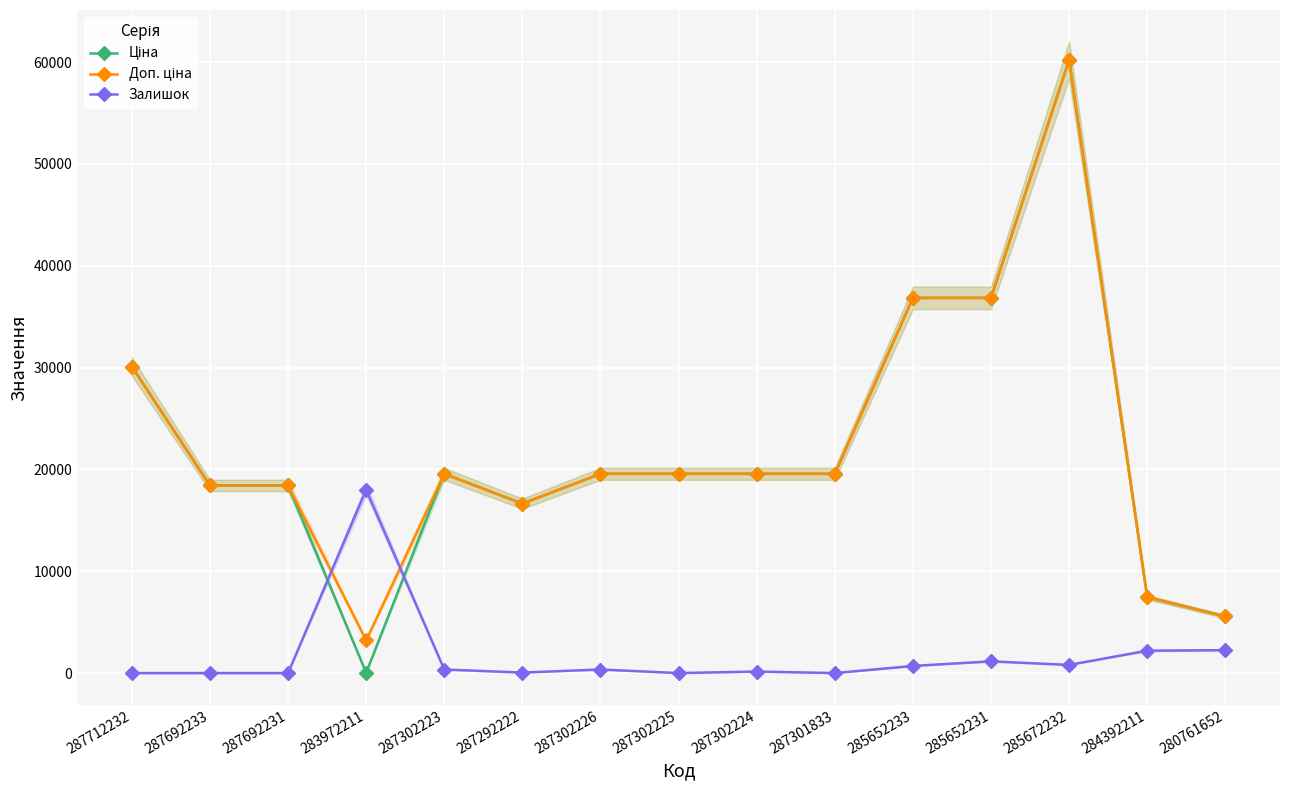

What is the label of the 6th point from the left?

287292222